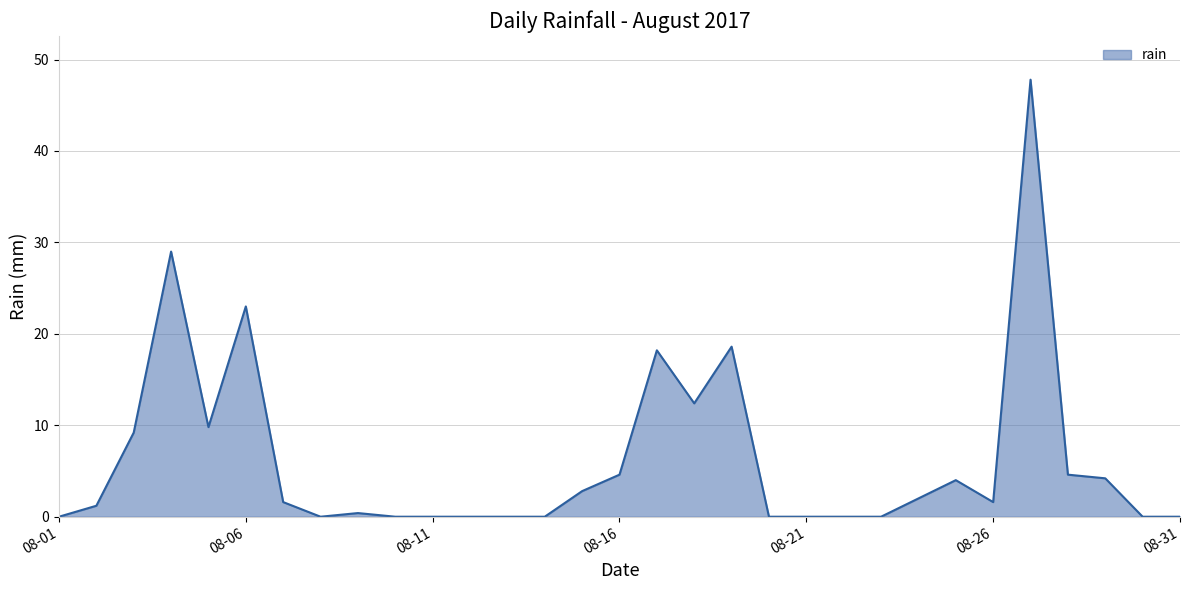

What is the difference between the maximum and minimum values?

47.8